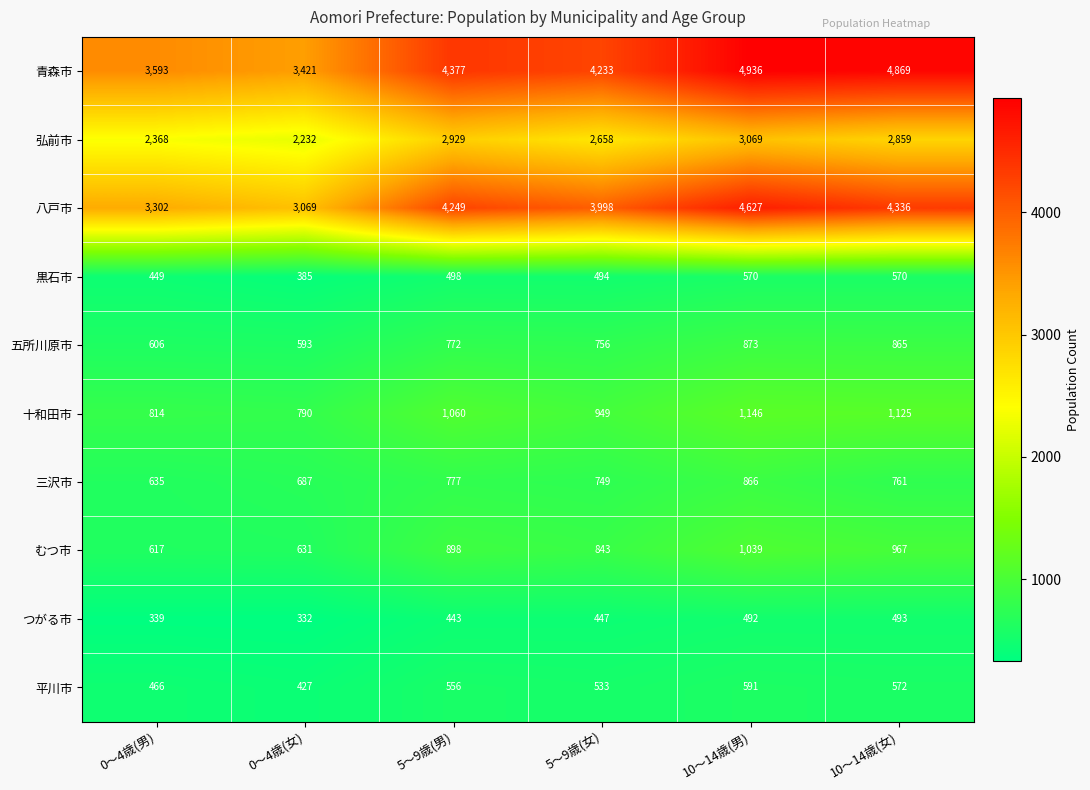

Rank the categories by 青森市 value from highest to lowest.

10～14歳(男), 10～14歳(女), 5～9歳(男), 5～9歳(女), 0～4歳(男), 0～4歳(女)